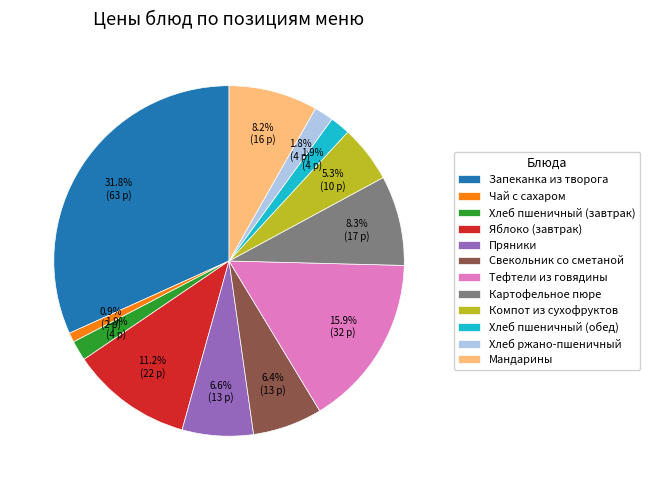

What is the largest slice in the pie chart?

Запеканка из творога